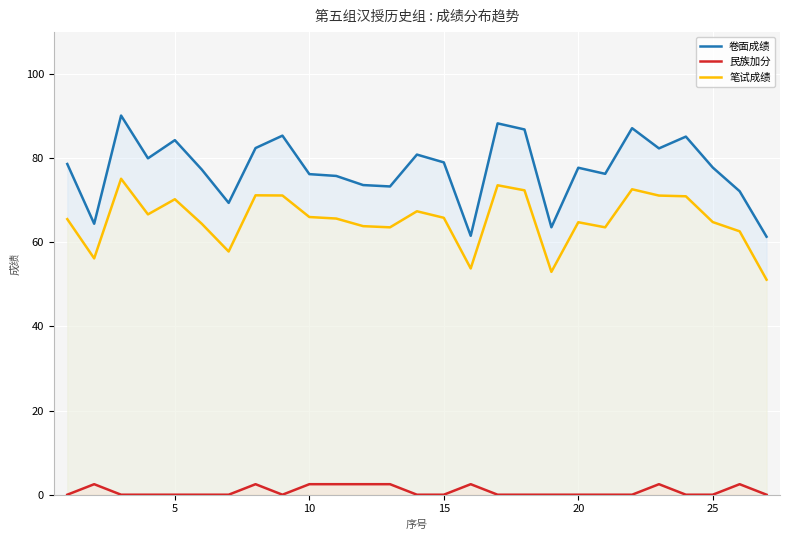

How many data points in 民族加分 are above 0?

9